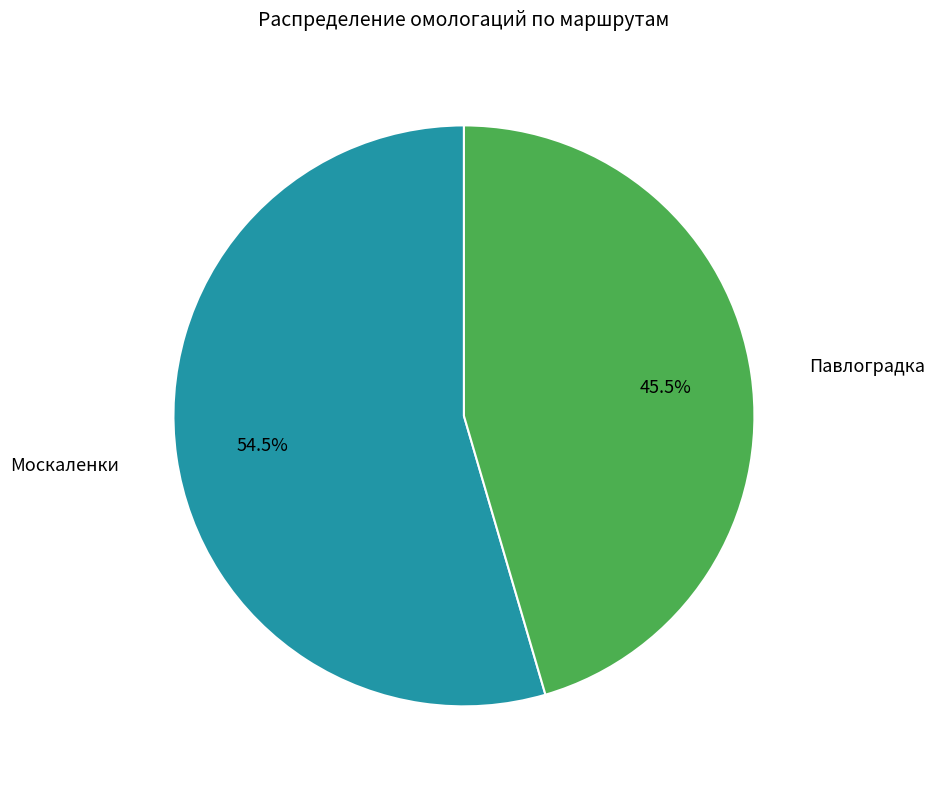

Does any single category account for the majority?

Yes